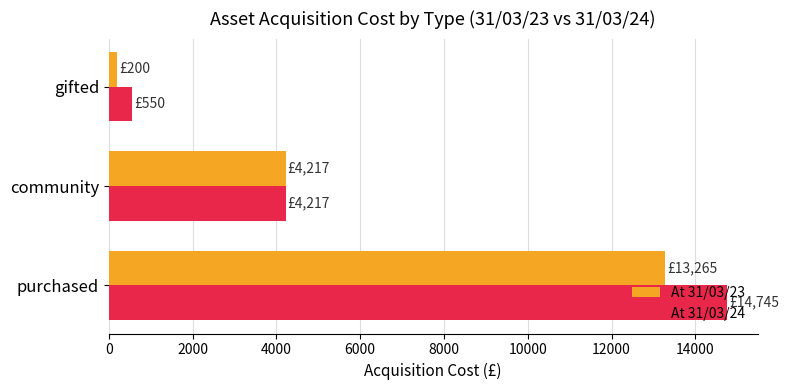

The At 31/03/23 series shows 4217 at community. True or false?

True